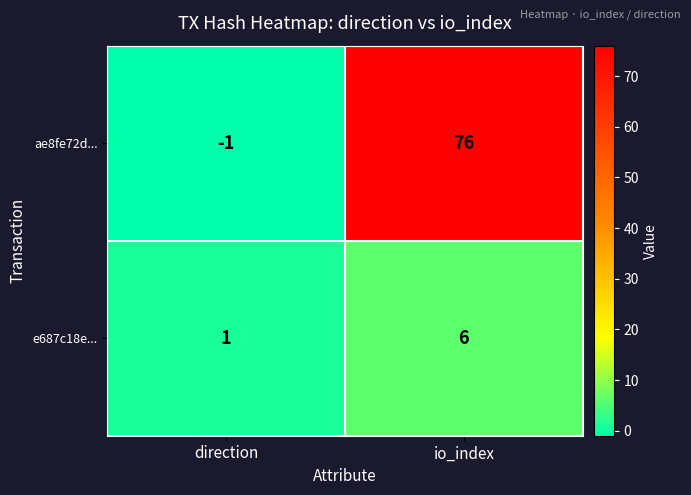

Reading right to left, transcribe all the data shown in this chart.

ae8fe72d...: 76	-1
e687c18e...: 6	1